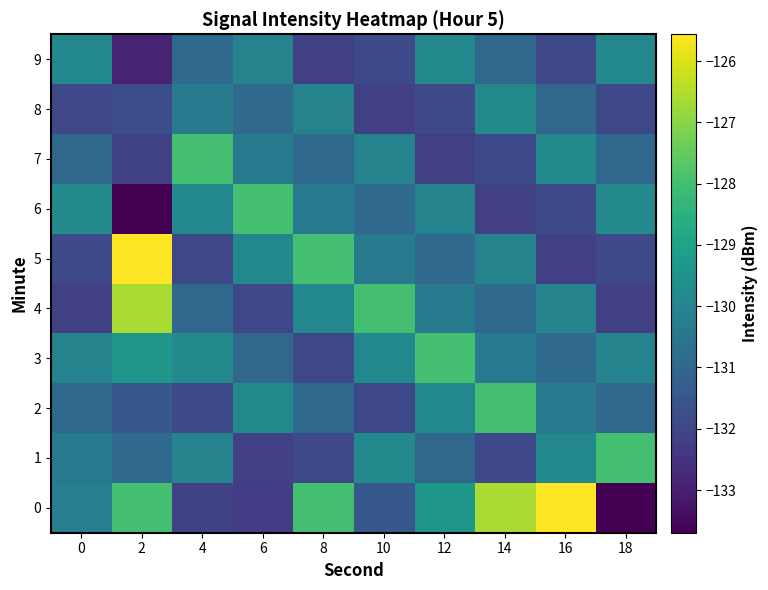

At how many categories does at least one series exceed -132?

10